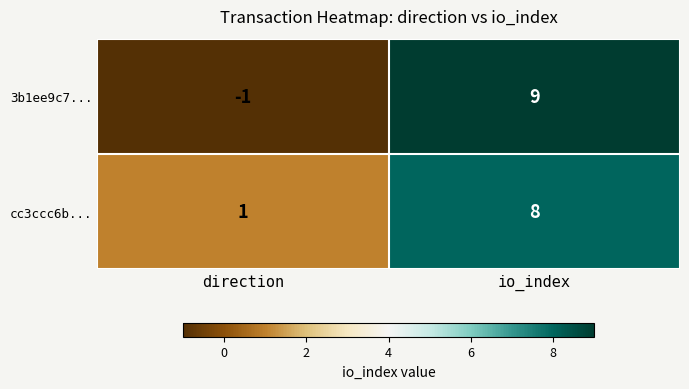

Which series has the largest total across all categories?

cc3ccc6b...